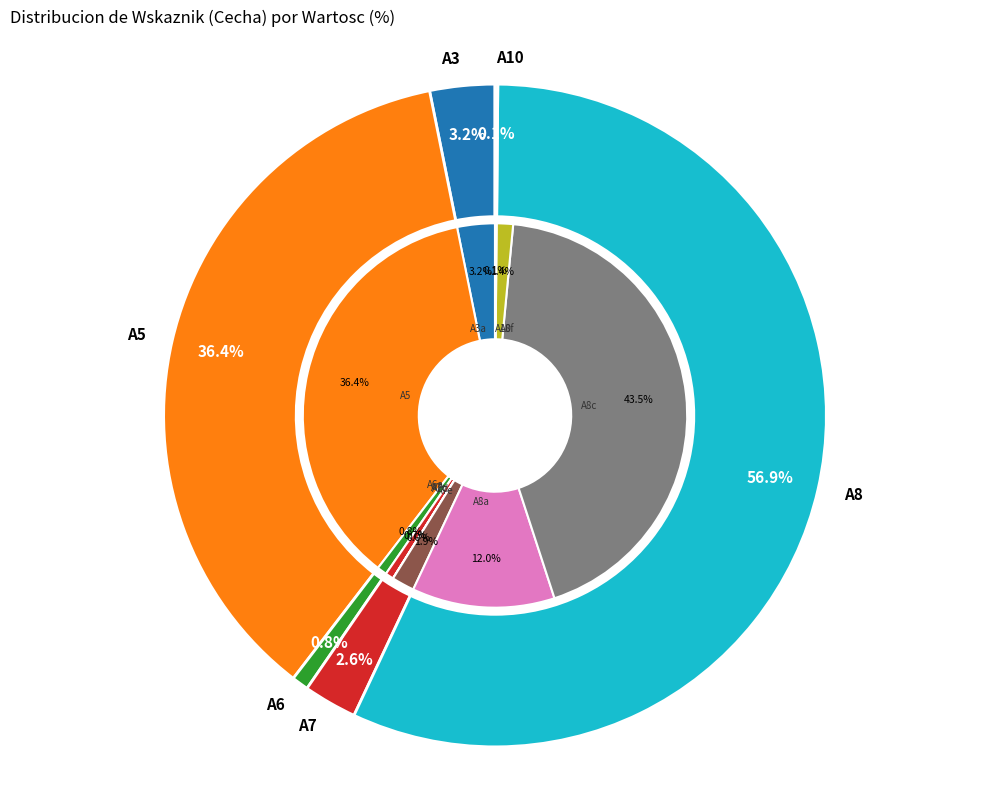

Combined, what portion of the pie is A10 and A8c?

43.6%